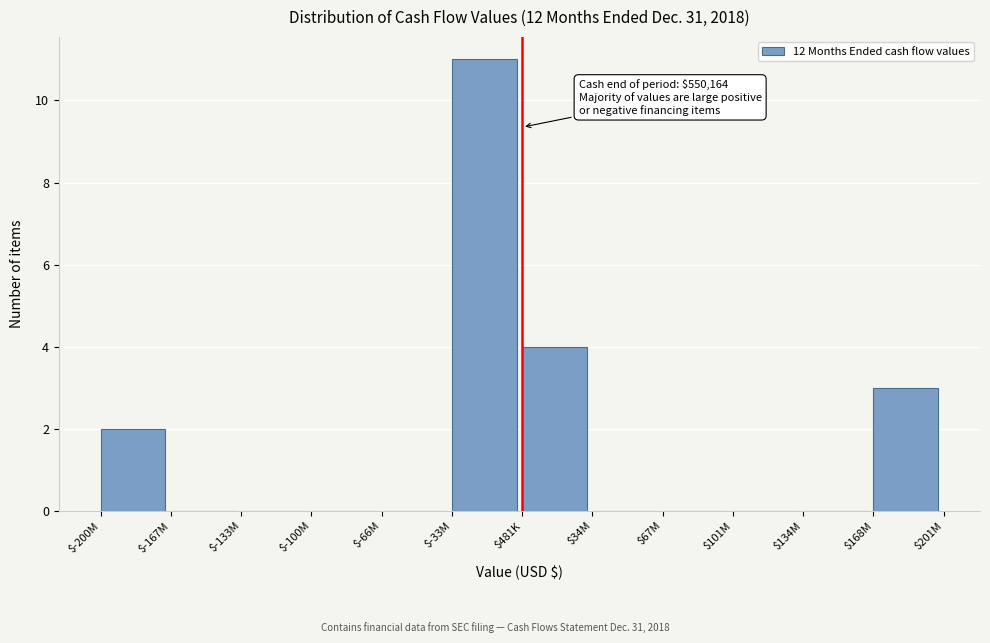

The value at $-33M is 11. True or false?

True